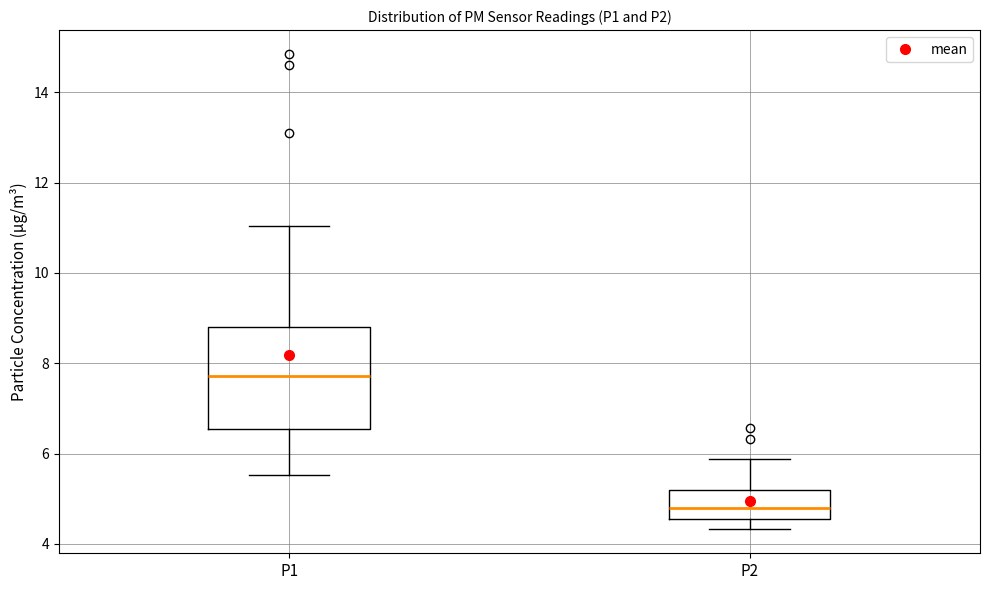

Where is the lower edge of the box for P2 on the y-axis? The values are not printed on the chart, so give them approximately, as read against the axis.

4.6